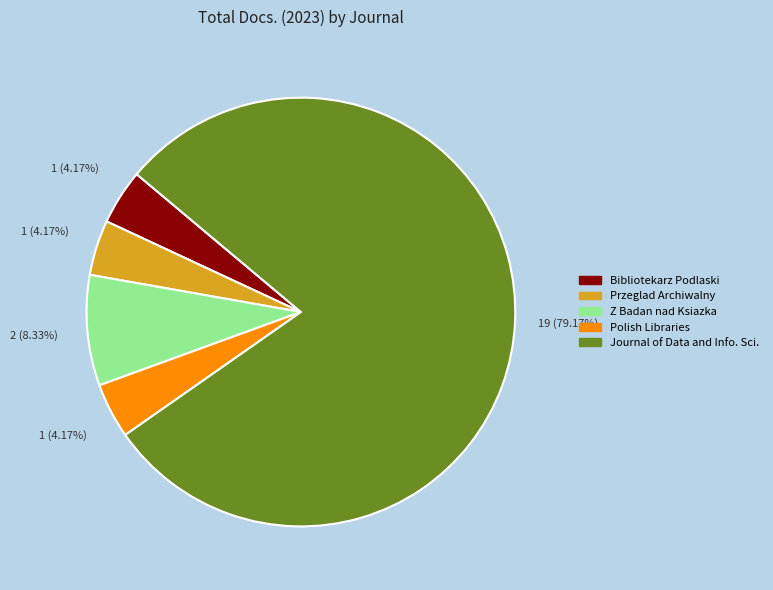

Is there any slice that represents more than half of the pie?

Yes